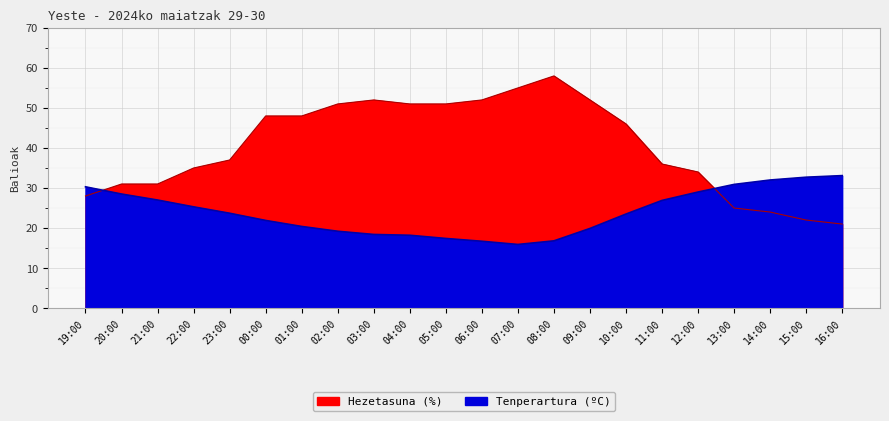

What is the highest value of the Tenperartura (ºC) series?

33.1